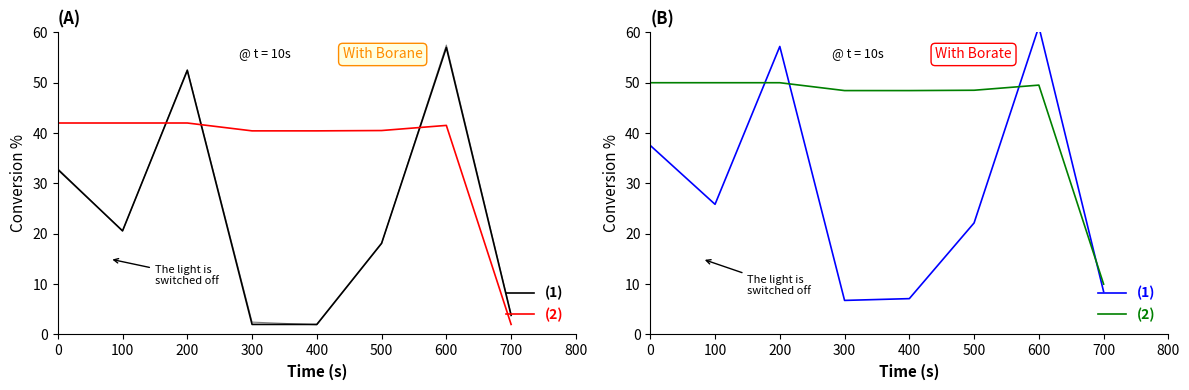

Between 400 and 600, which series saw the biggest shift?

(1)